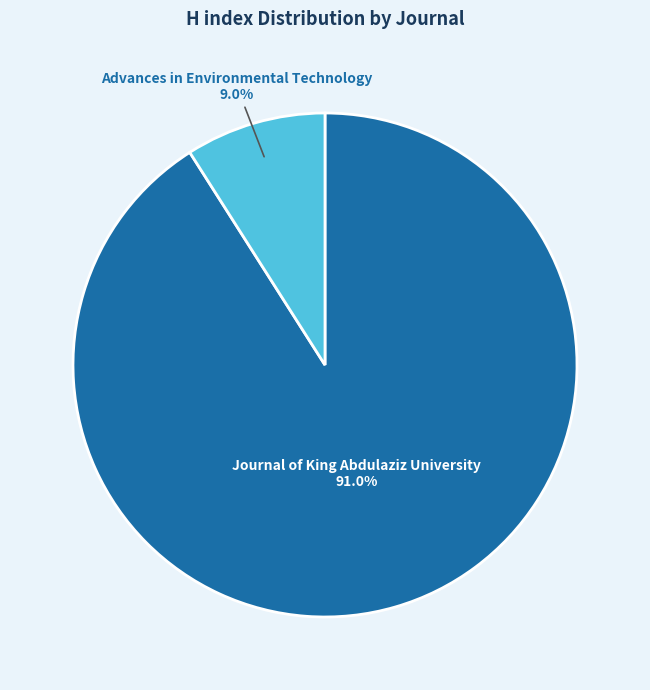

Is there any slice that represents more than half of the pie?

Yes